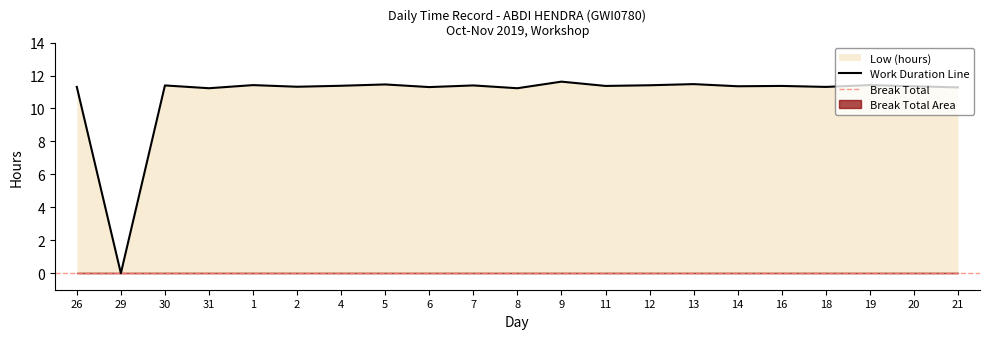

What is the change in value from 29 to 9?

+11.6